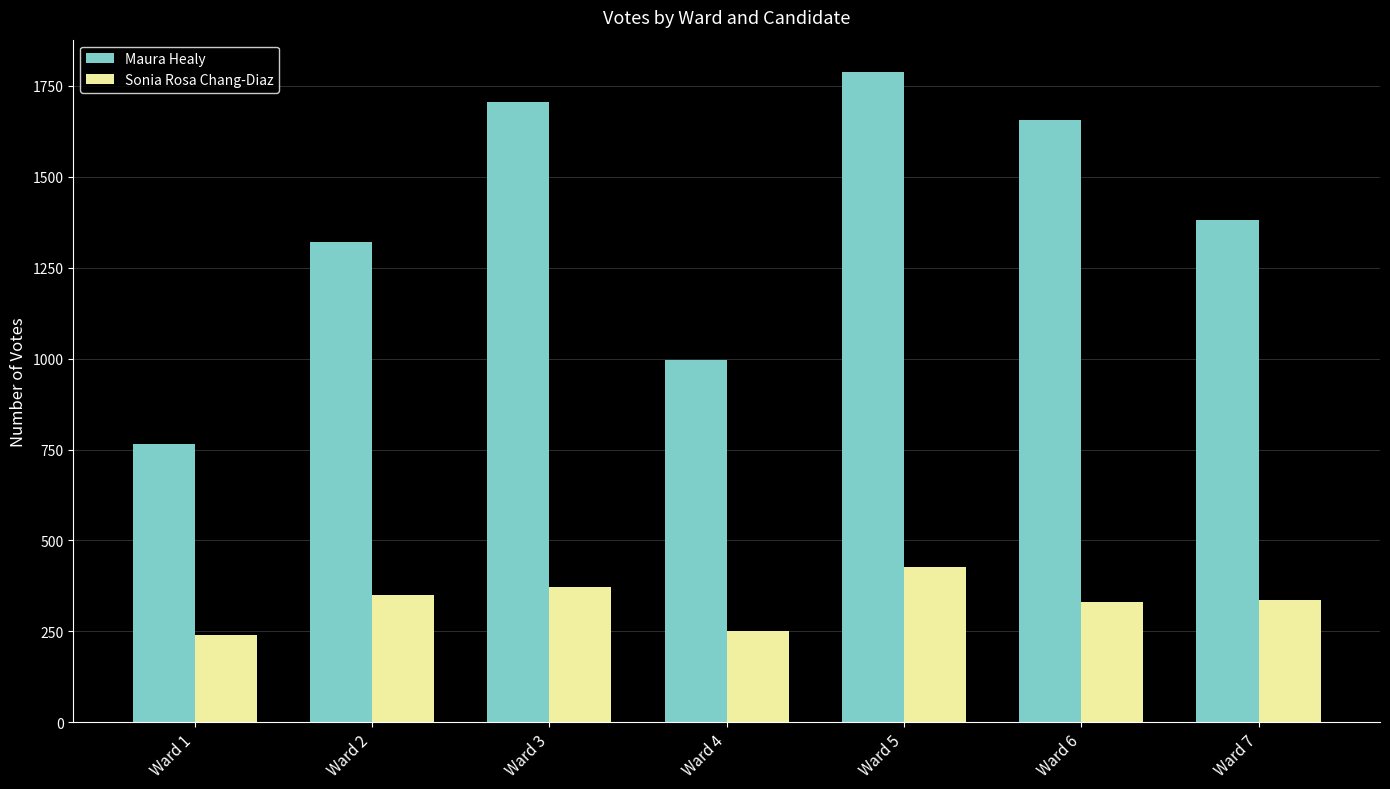

What is the difference between the maximum and minimum values in the Maura Healy series?

1023